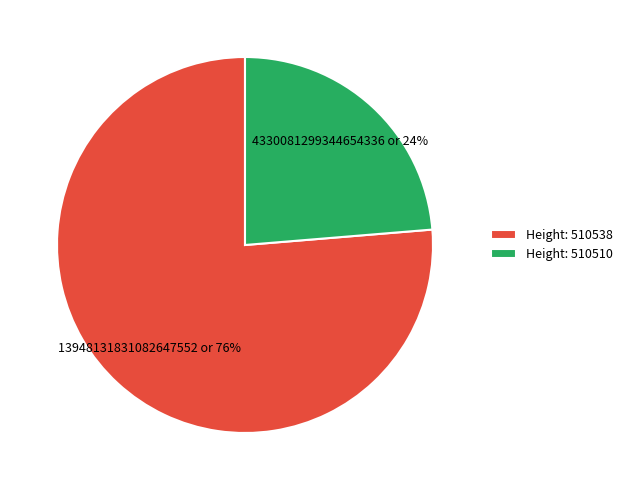

Rank the categories by value from highest to lowest.

Height: 510538, Height: 510510